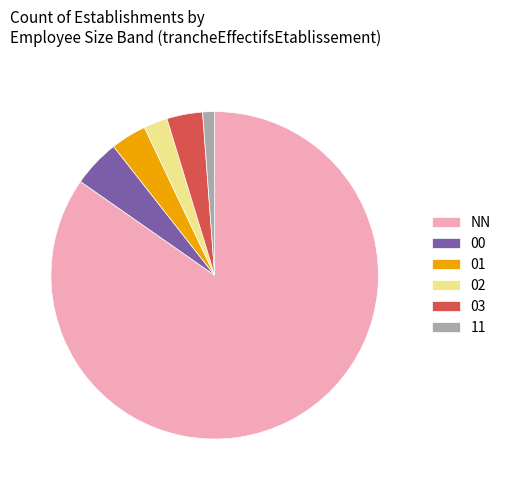

What is the largest slice in the pie chart?

NN